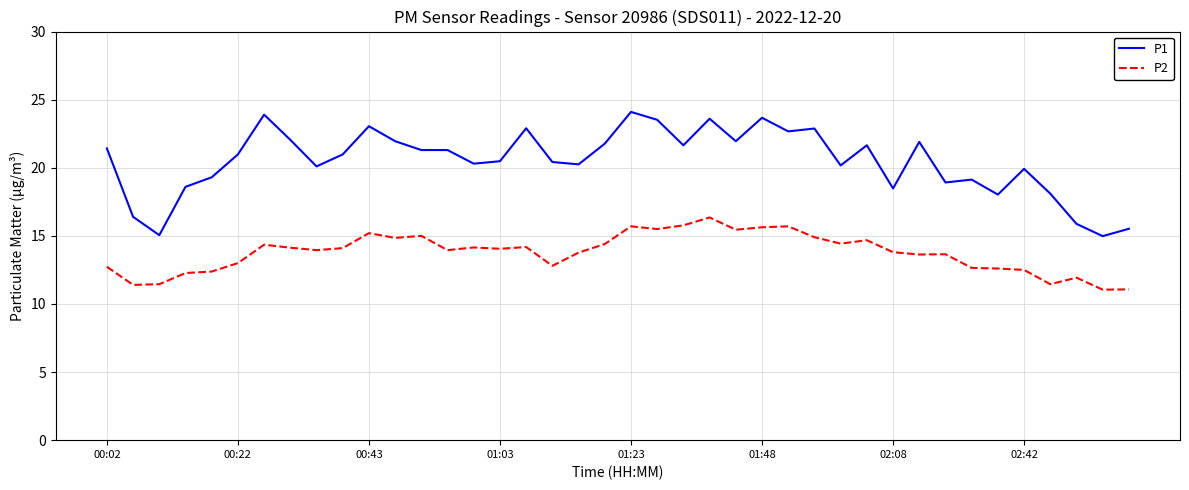

What is the maximum value for P1?

24.1